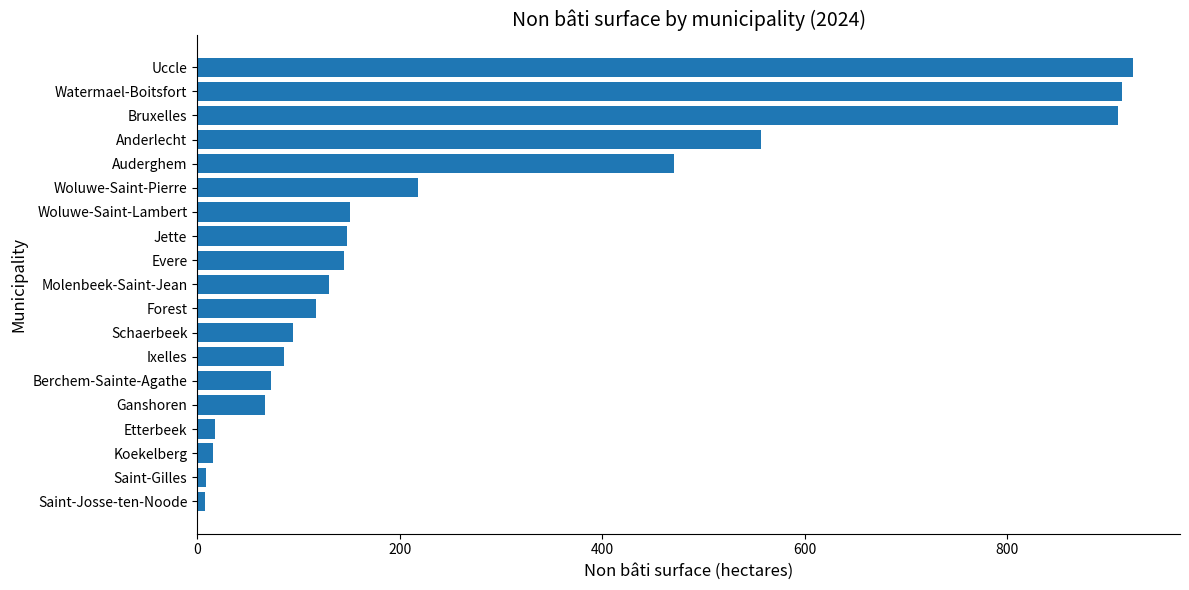

What is the greatest value displayed?

924.5